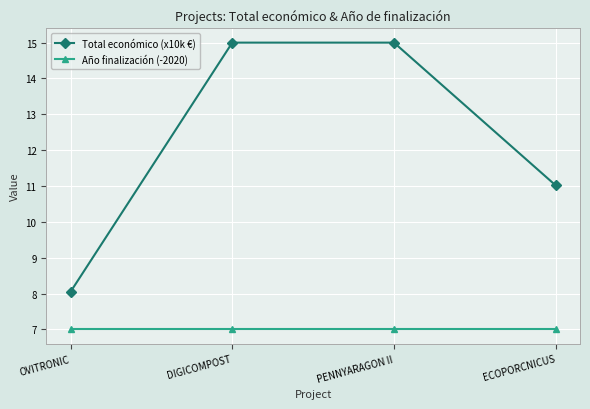

Is the value of Total económico (x10k €) at DIGICOMPOST greater than the value of Año finalización (-2020) at OVITRONIC?

Yes